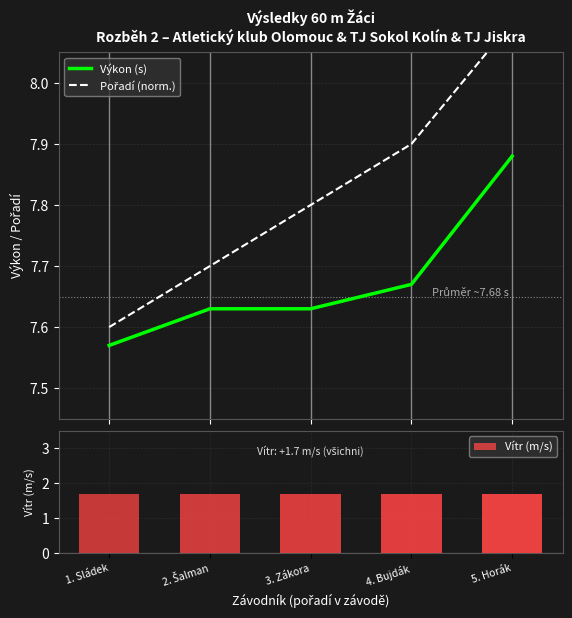

Reading right to left, extract all data points from this chart.

Výkon (s): 7.9	7.7	7.6	7.6	7.6
Pořadí (norm.): 8.1	7.9	7.8	7.7	7.6
Vítr (m/s): 1.7	1.7	1.7	1.7	1.7